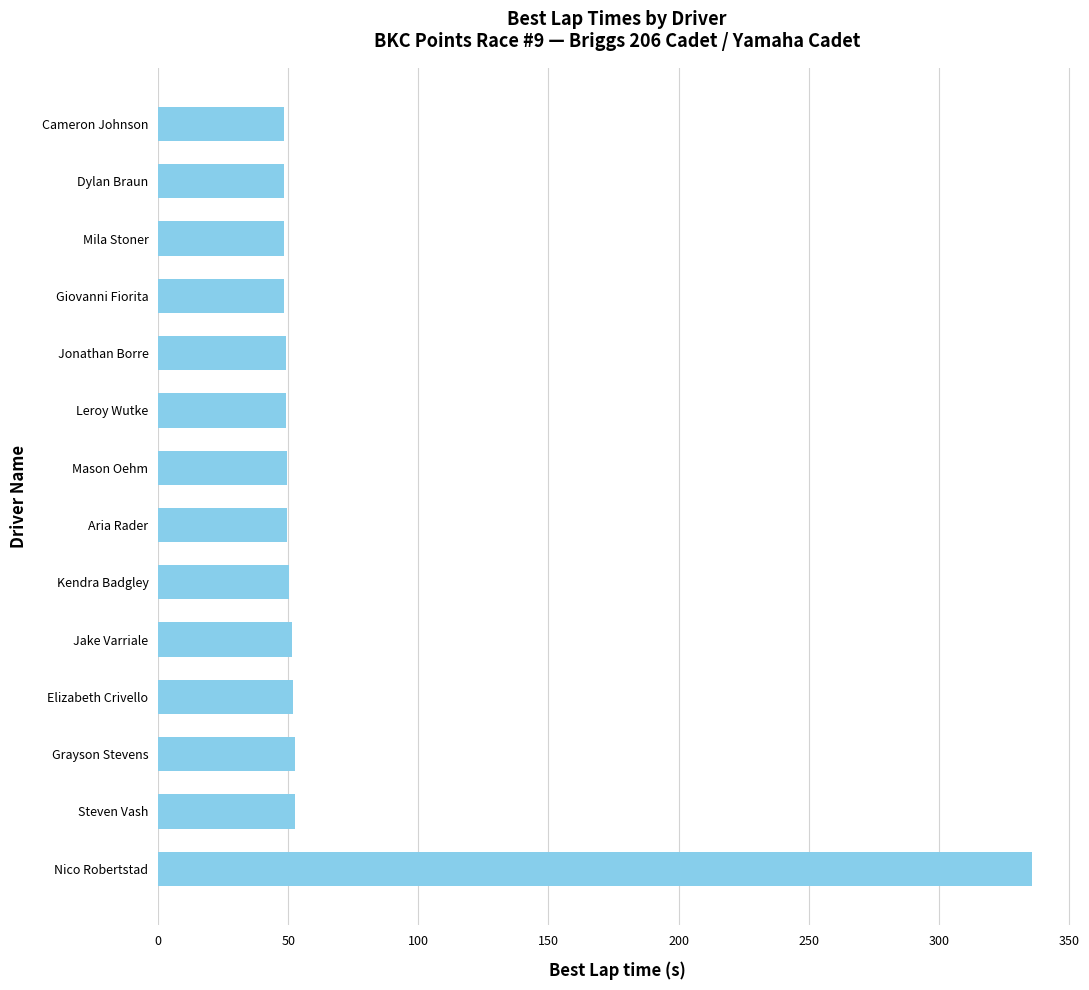

The value at Mason Oehm is 49.4. True or false?

True